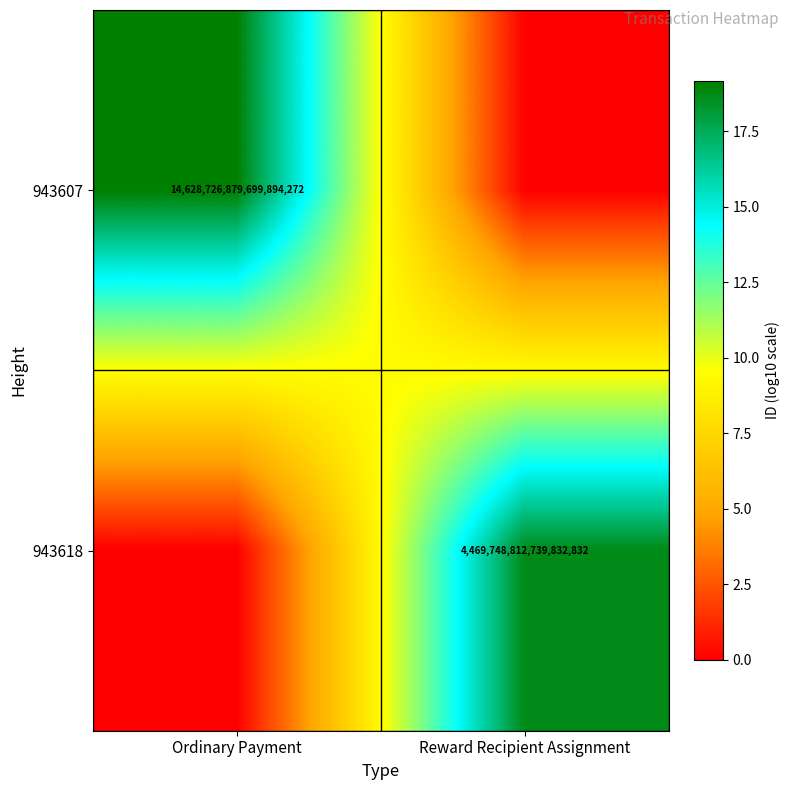

Is it true that 943618 equals 6005292890050051072 at Reward Recipient Assignment?

False